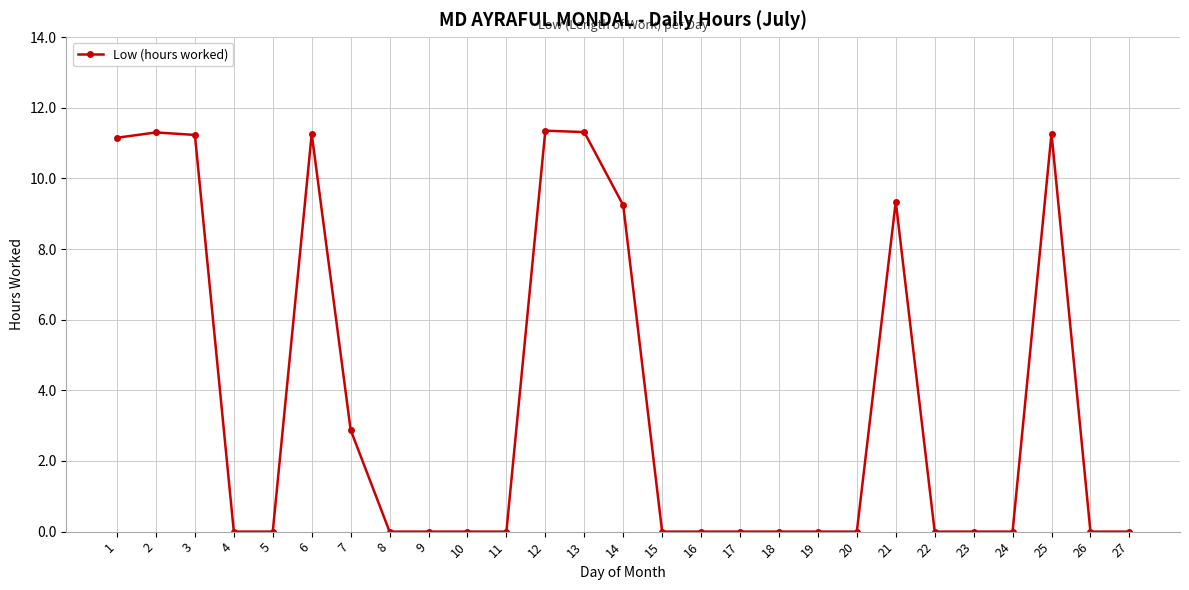

True or false: the data shows 0.0 at 16.

True